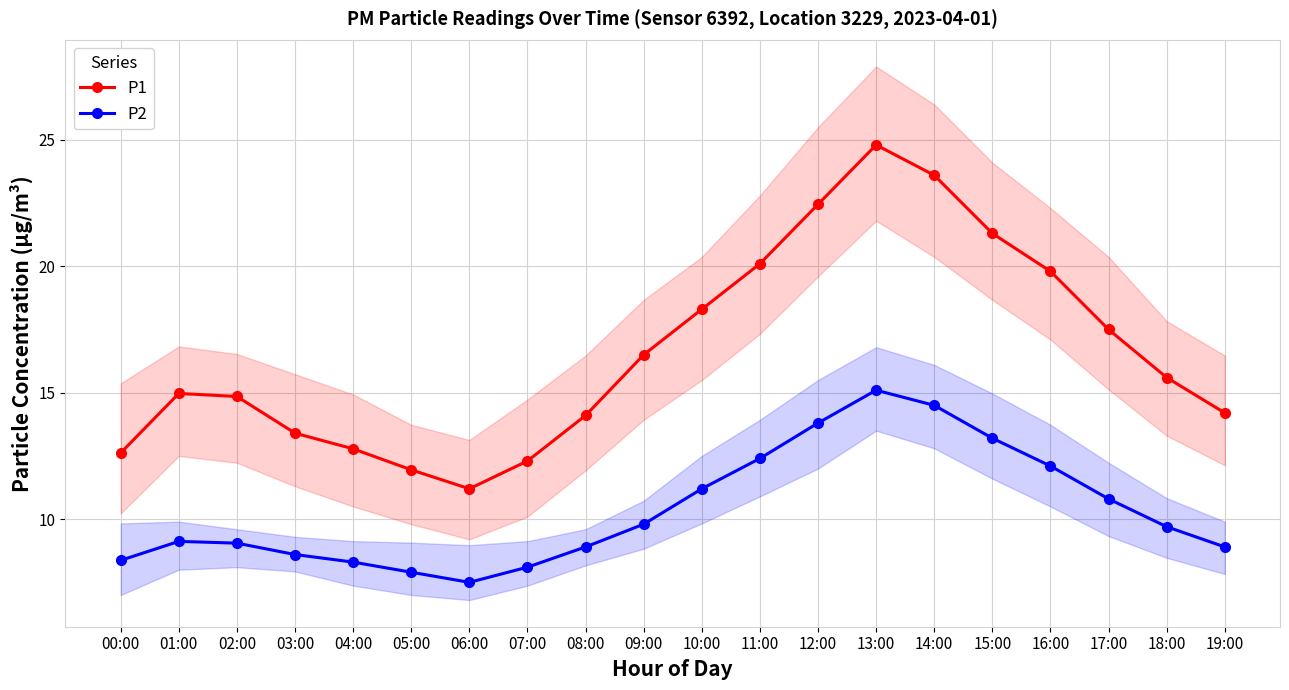

What is the total value across all series at 14:00?

38.1